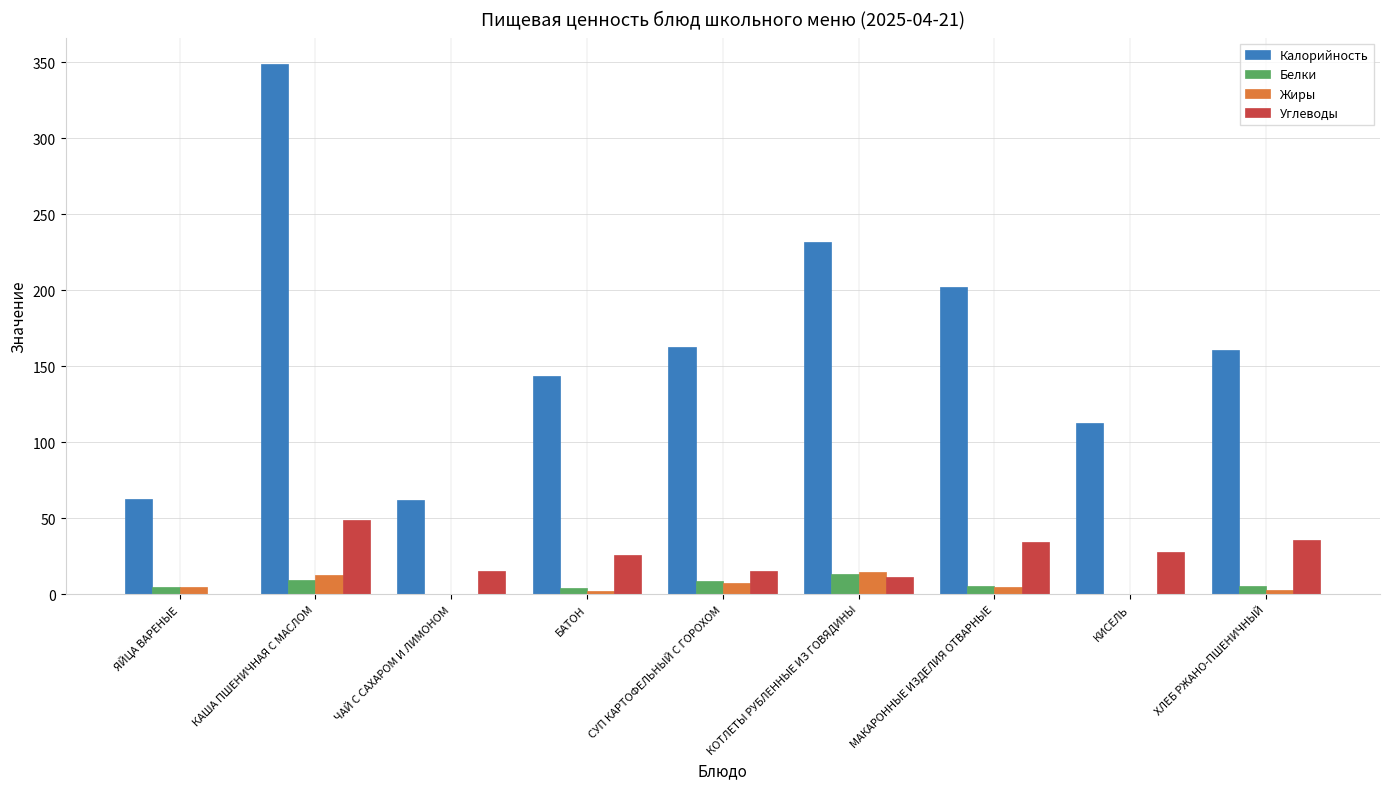

At which label does Калорийность reach its peak?

КАША ПШЕНИЧНАЯ С МАСЛОМ